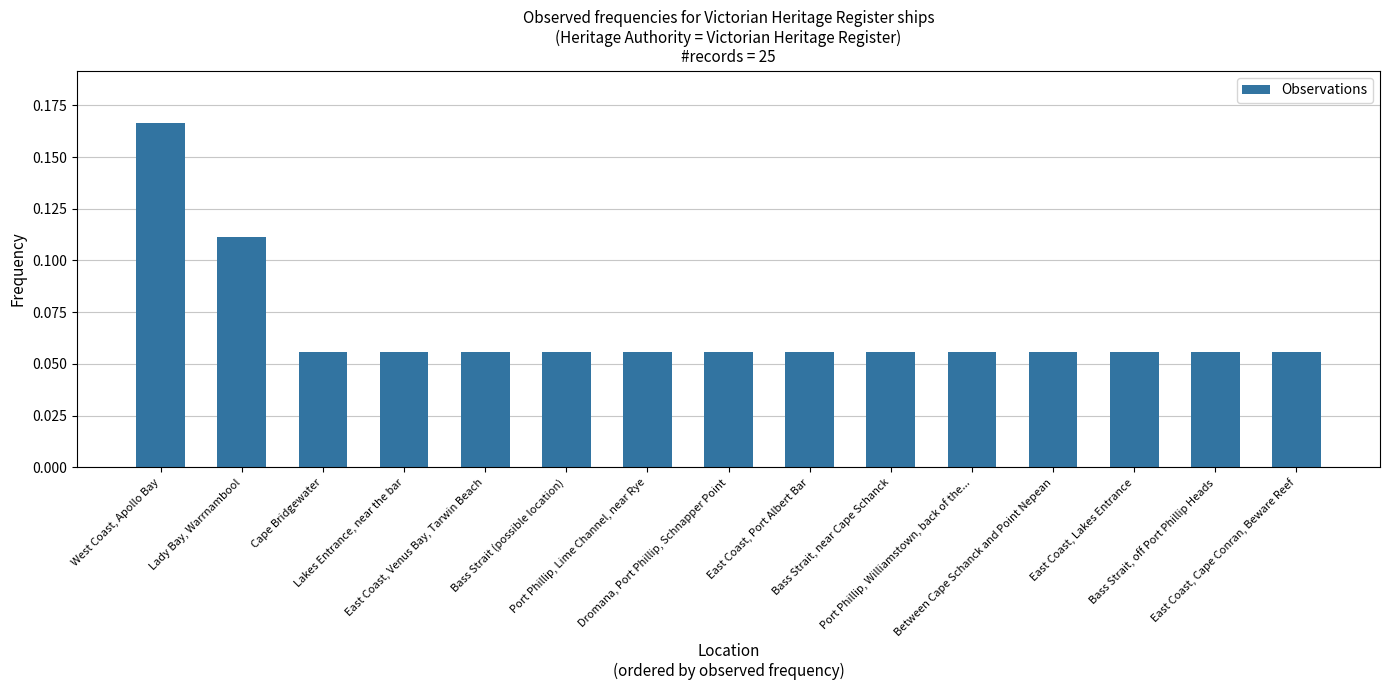

How many values are between 0 and 1?

15